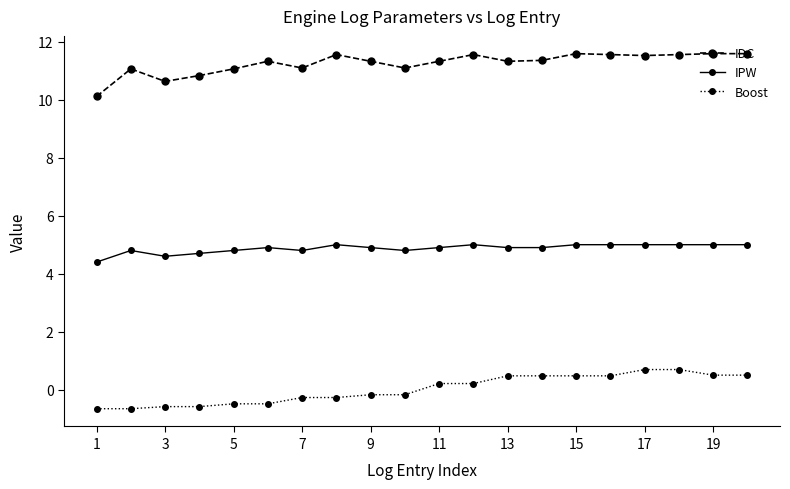

What is the difference between the maximum and minimum values in the IPW series?

0.6